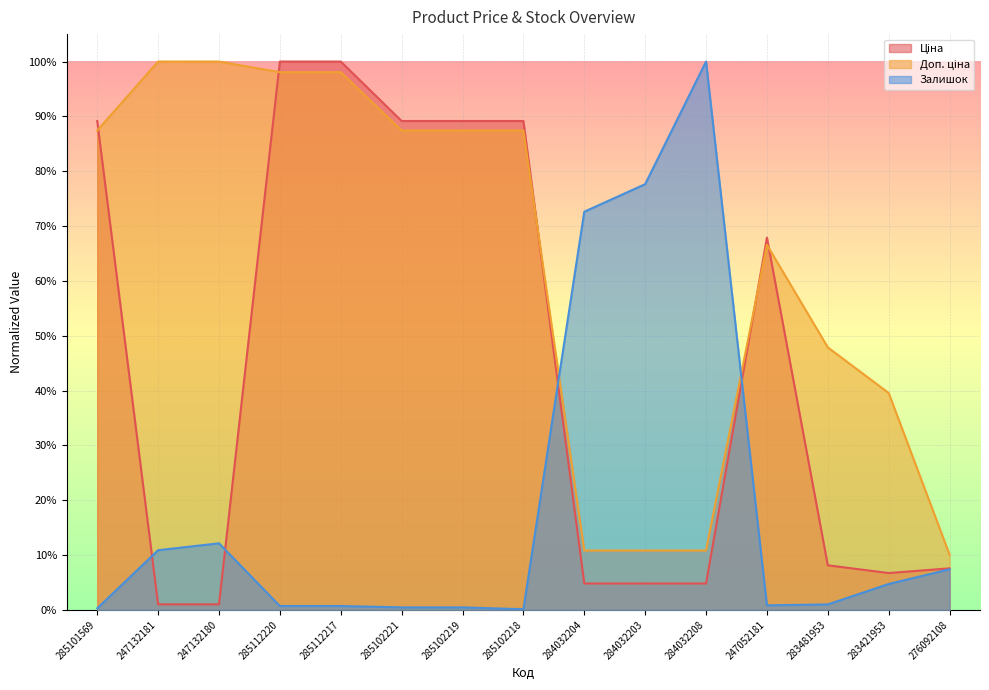

Rank the categories by Залишок value from lowest to highest.

285102218, 285101569, 285102221, 285102219, 285112220, 285112217, 247052181, 283481953, 283421953, 276092108, 247132181, 247132180, 284032204, 284032203, 284032208